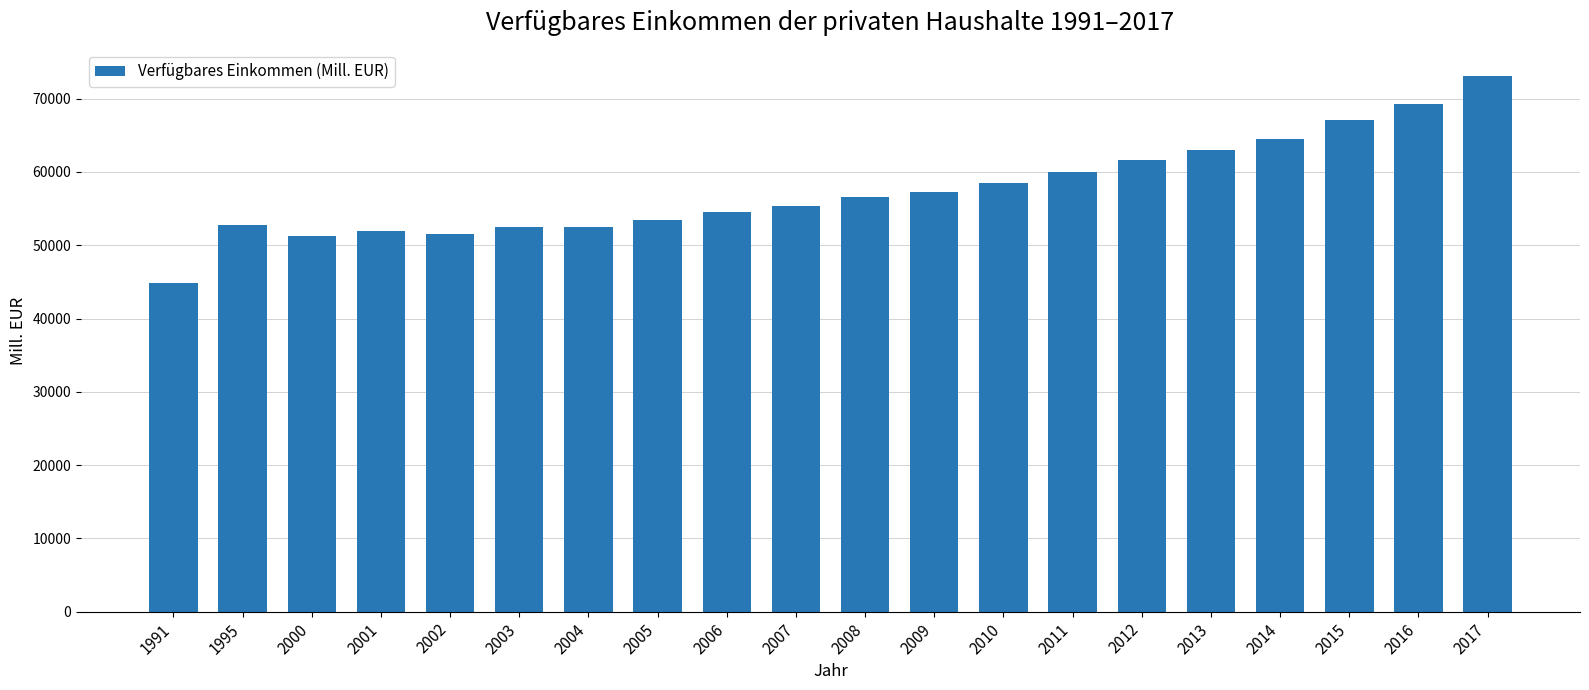

At which category does the chart reach its minimum across all series?

1991